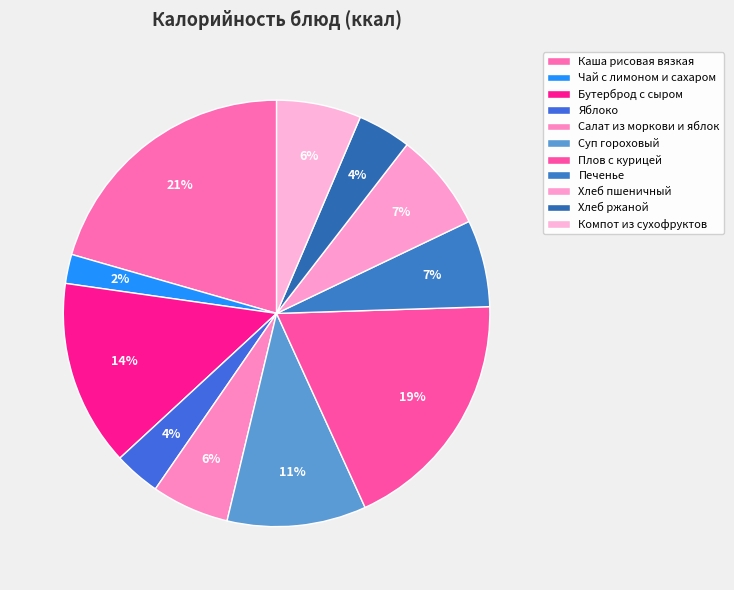

What percentage do Бутерброд с сыром and Хлеб ржаной together represent?

18.2%